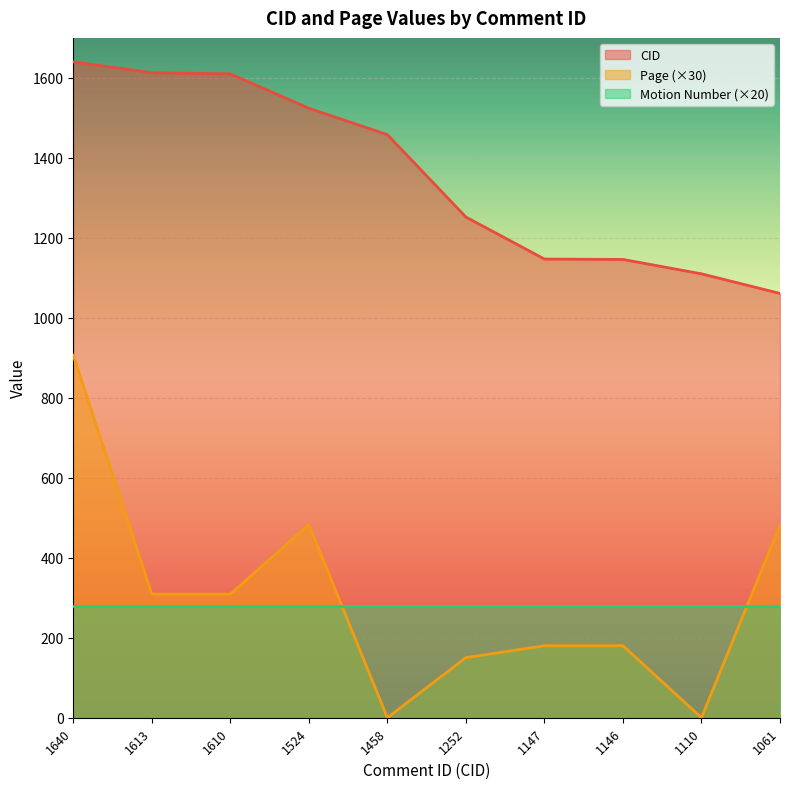

True or false: CID and Page intersect in this chart.

False